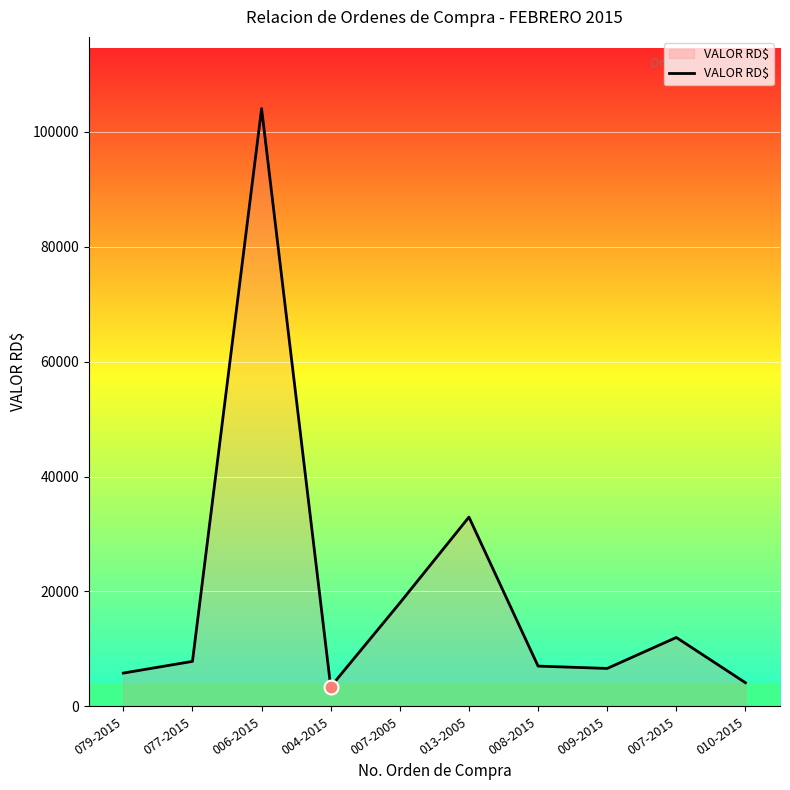

What is the minimum value shown in the chart?

3428.0